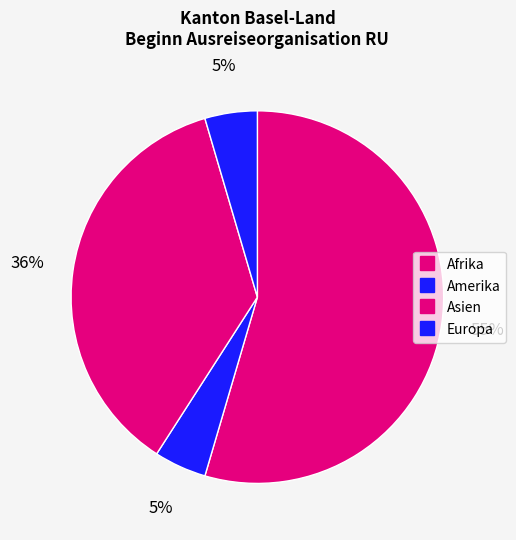

How many segments does this pie chart have?

4